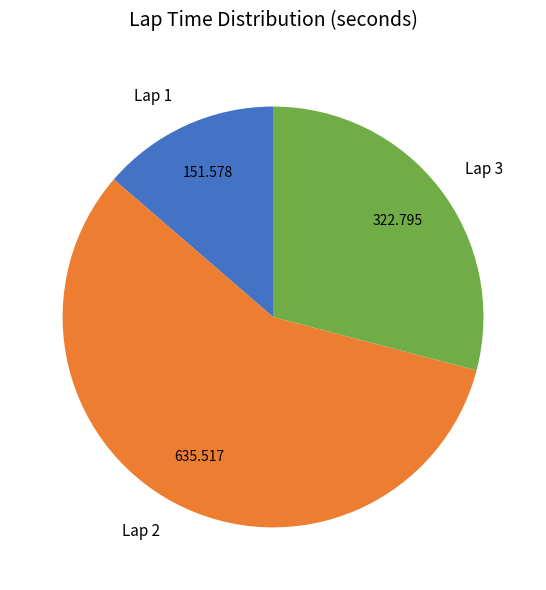

Is the sum of Lap 1 and Lap 3 greater than half?

No